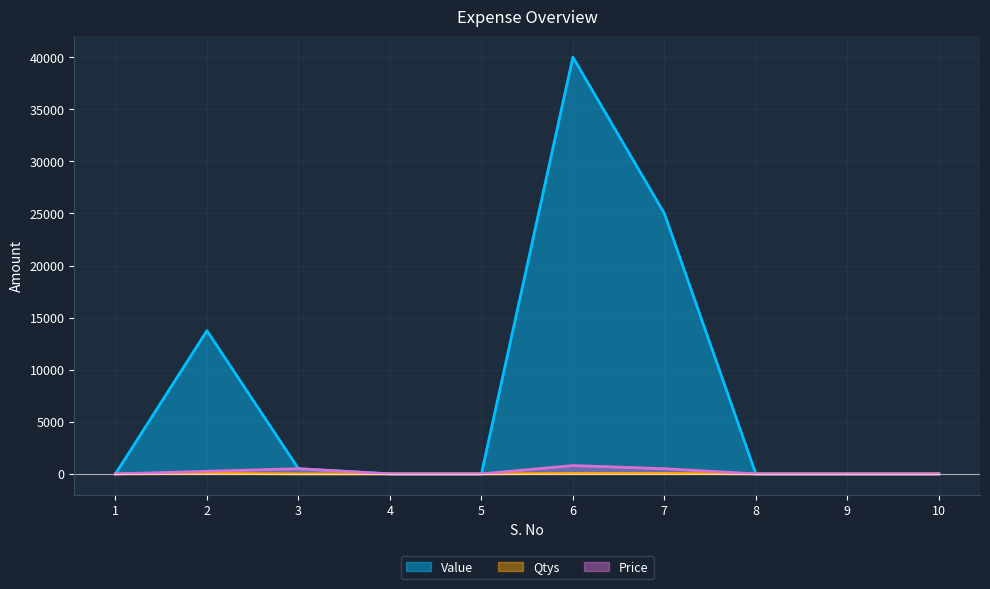

Reading left to right, transcribe all the data shown in this chart.

Value: 0	13750	500	0	0	40000	25000	0	0	0
Qtys: 0	55	1	0	0	50	50	0	0	0
Price: 0	250	500	0	0	800	500	0	0	0